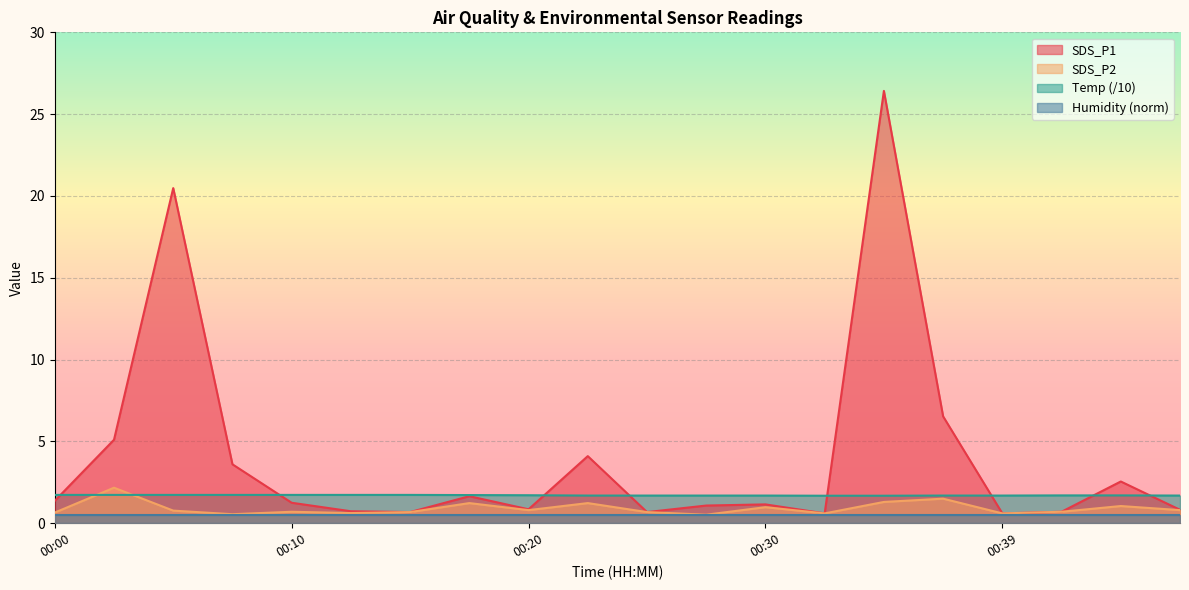

What is the greatest value displayed?

26.4